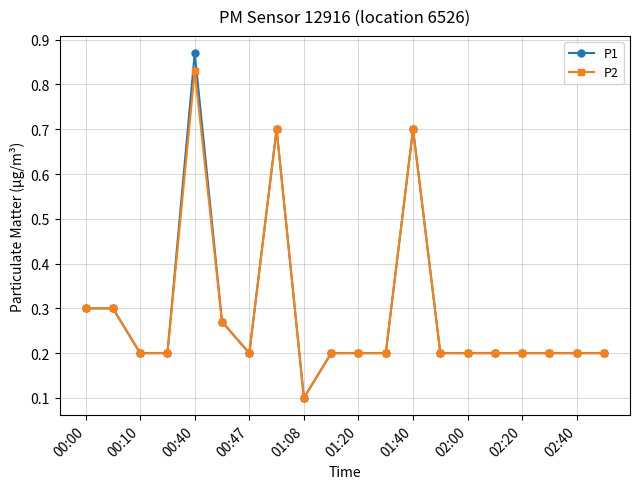

Which series has the widest spread of values?

P1